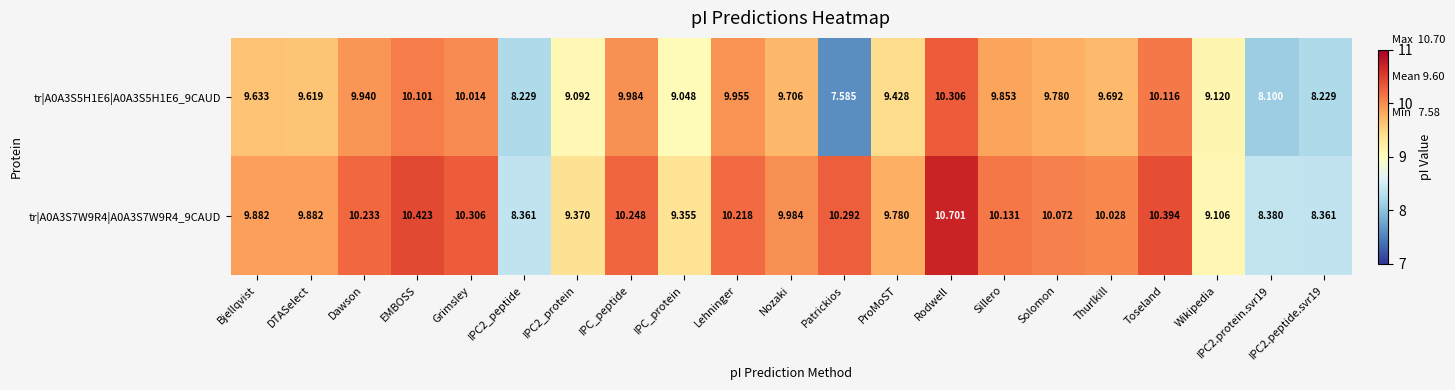

At DTASelect, list the series in order from largest to smallest.

tr|A0A3S7W9R4|A0A3S7W9R4_9CAUD, tr|A0A3S5H1E6|A0A3S5H1E6_9CAUD